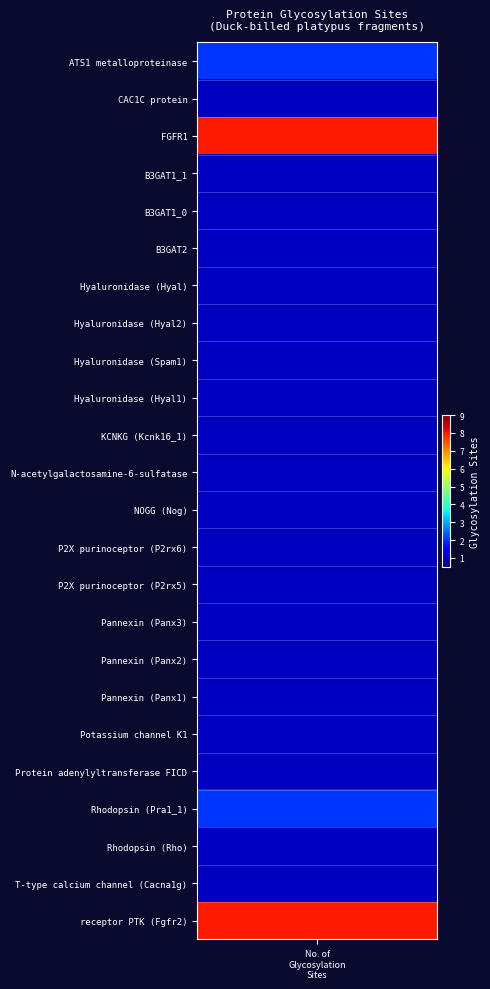

Reading right to left, what are all the values shown in this chart?

8	1	1	2	1	1	1	1	1	1	1	1	1	1	1	1	1	1	1	1	1	8	1	2